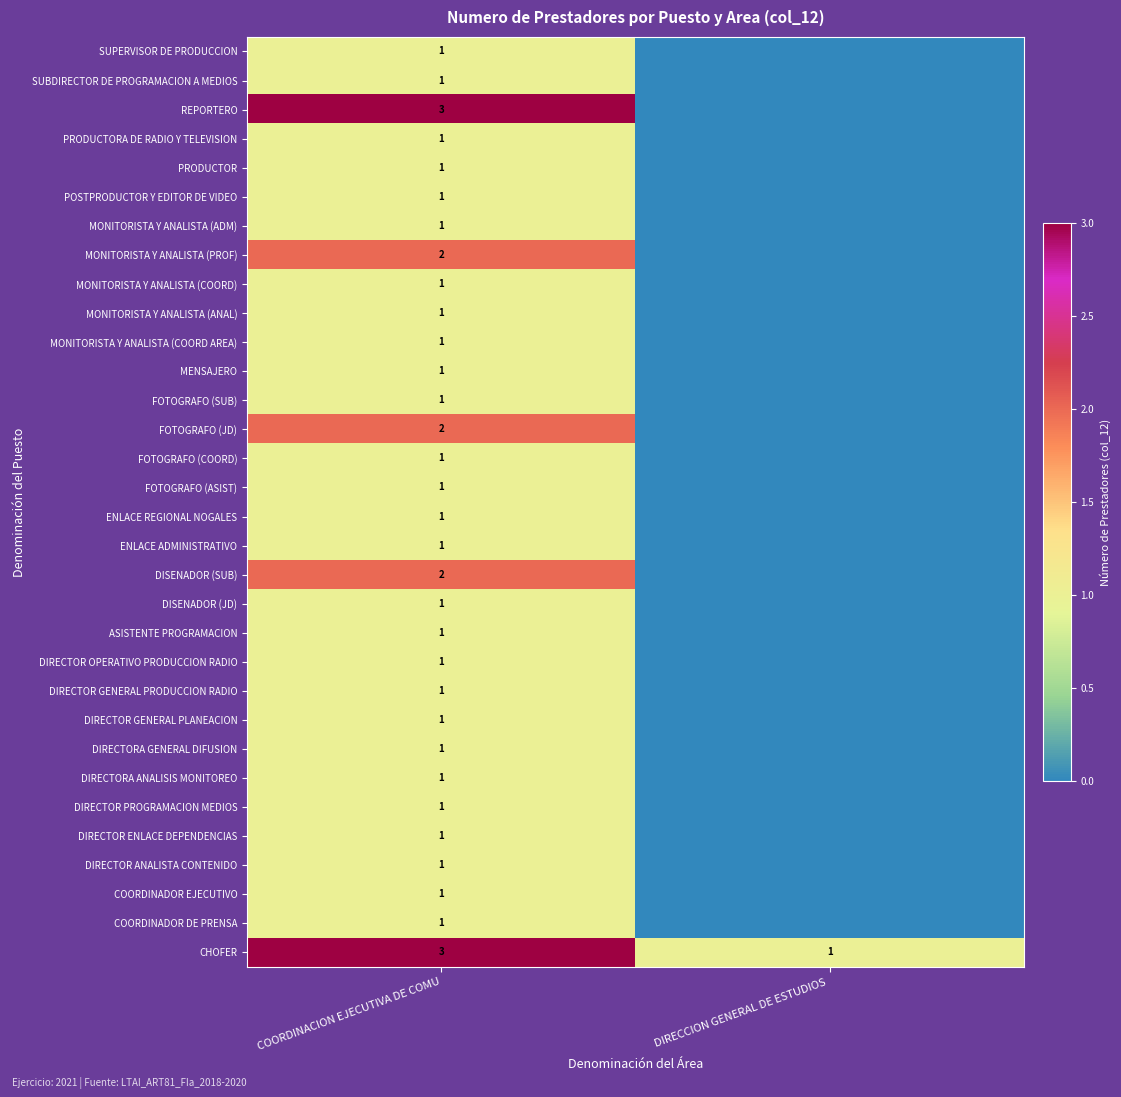

The COORDINADOR DE PRENSA series shows 1 at COORDINACION EJECUTIVA DE COMU. True or false?

True